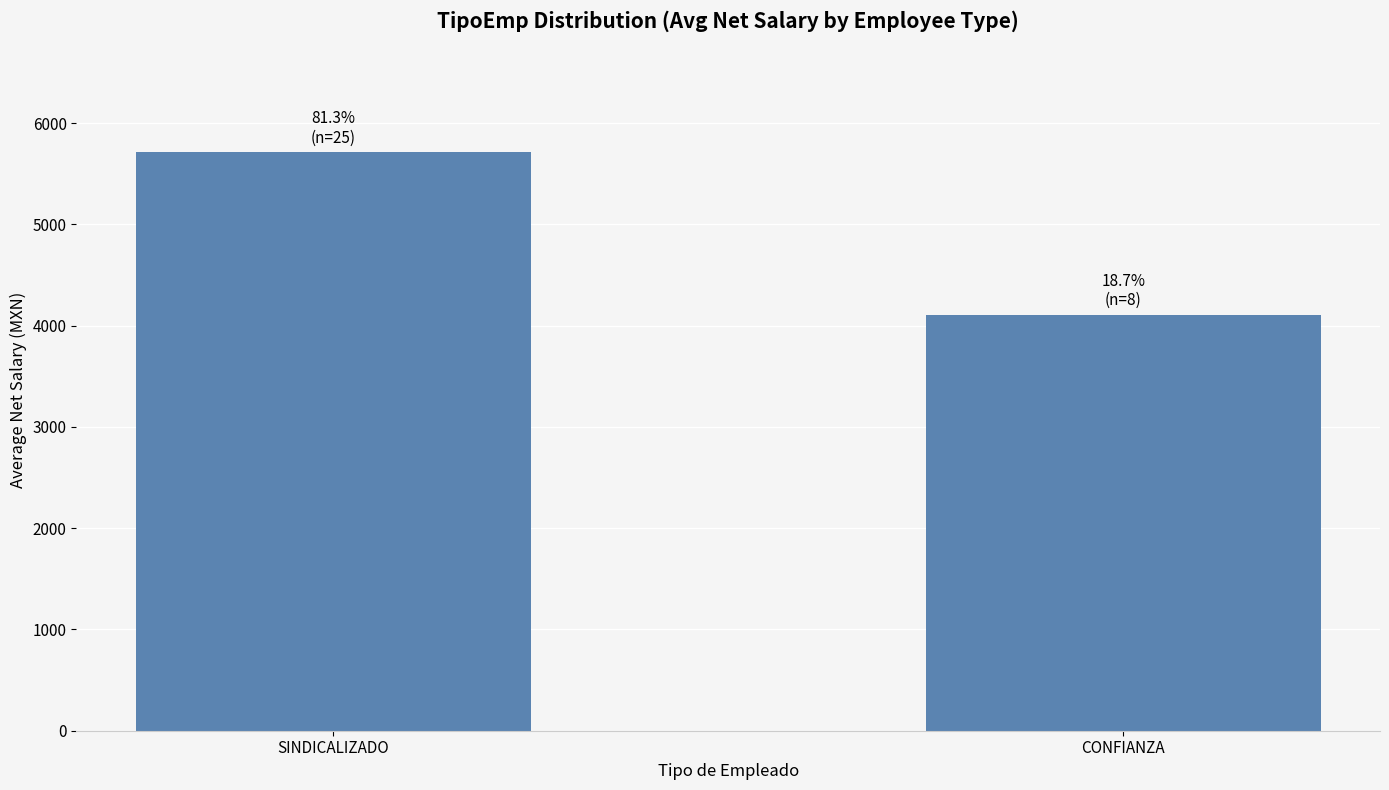

What is the label of the 2nd bar from the right?

SINDICALIZADO